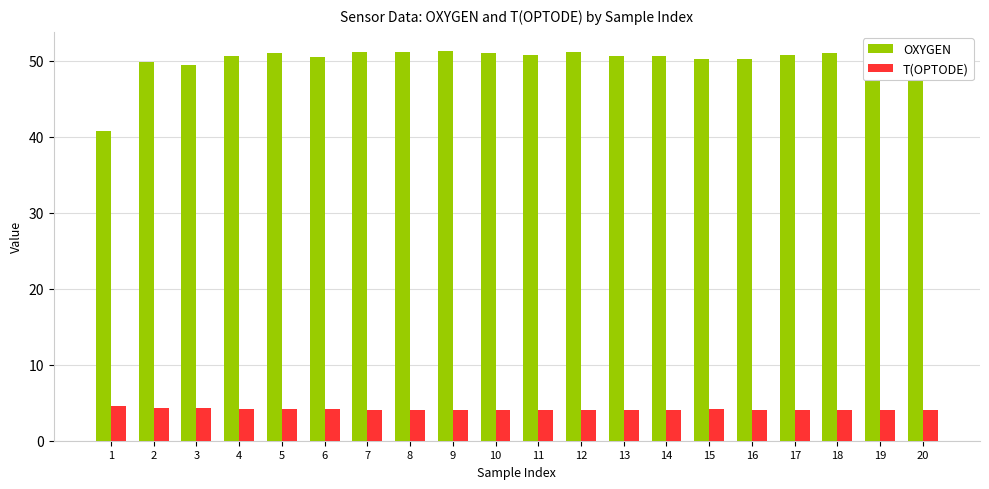

Is it true that T(OPTODE) equals 2.0 at 9?

False